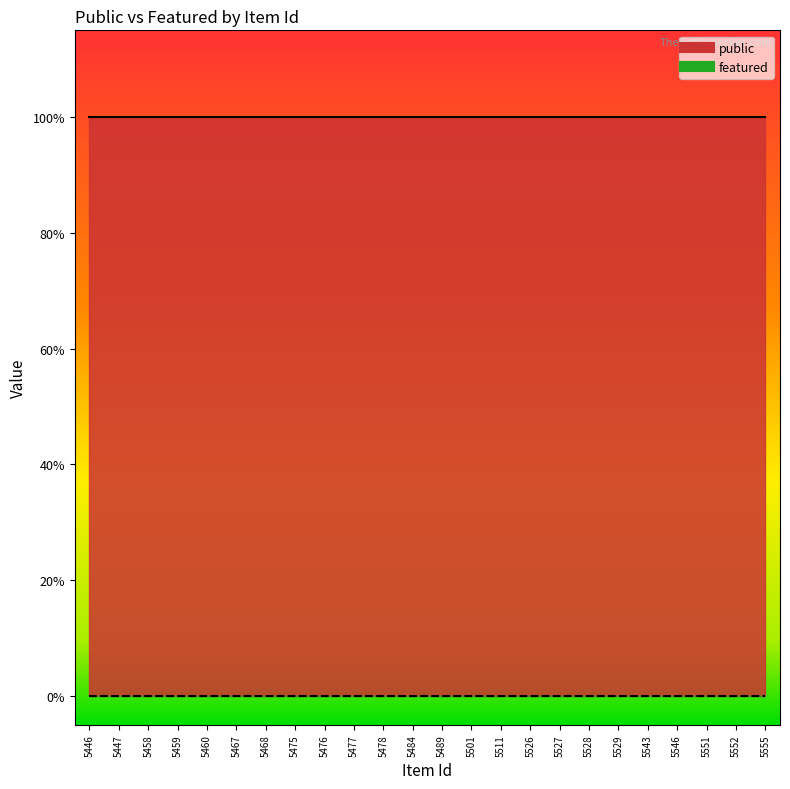

What is the difference between the highest and lowest values at 5476?

1